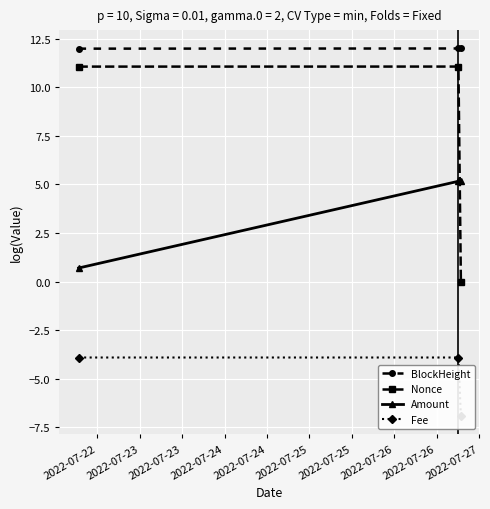

What is the highest value of the Nonce series?

11.1